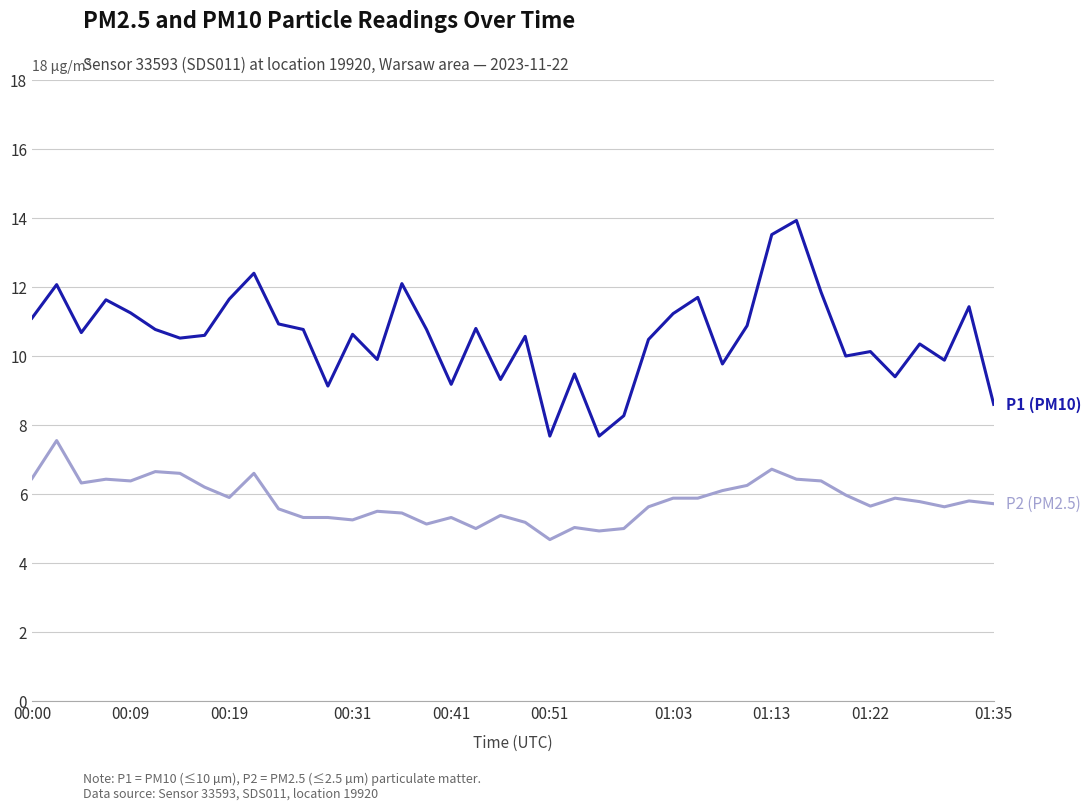

What is the minimum value shown in the chart?

4.7